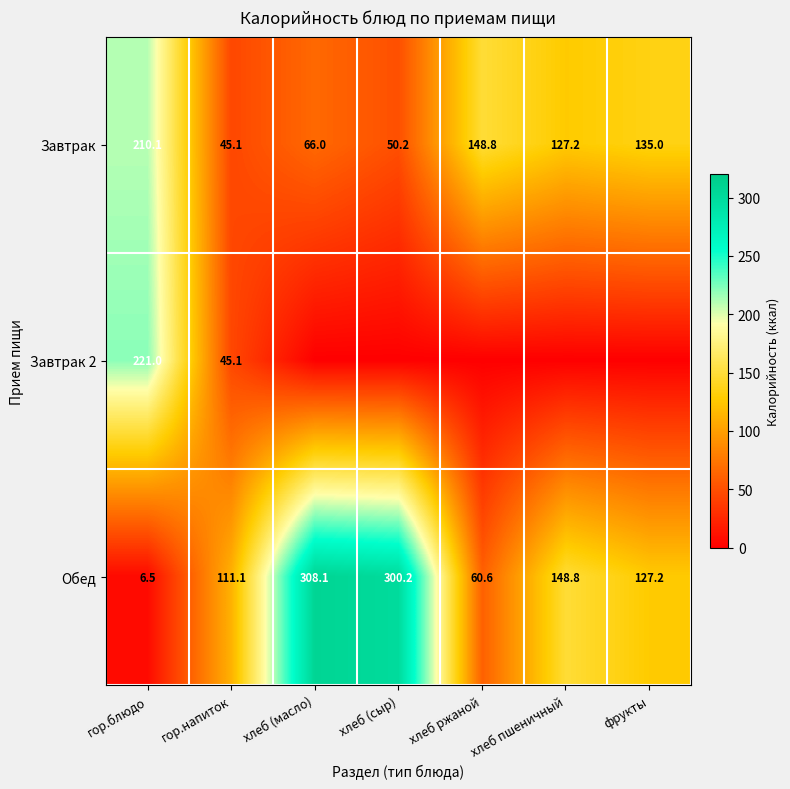

Is it true that Завтрак equals 148.8 at хлеб ржаной?

True